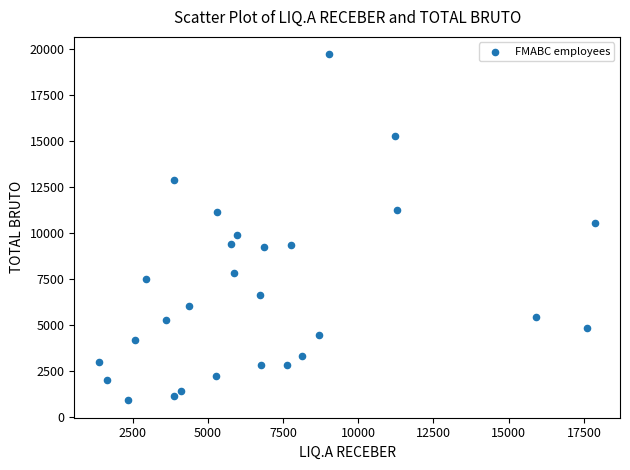

What is the range of X values (max minus min)?

16491.6